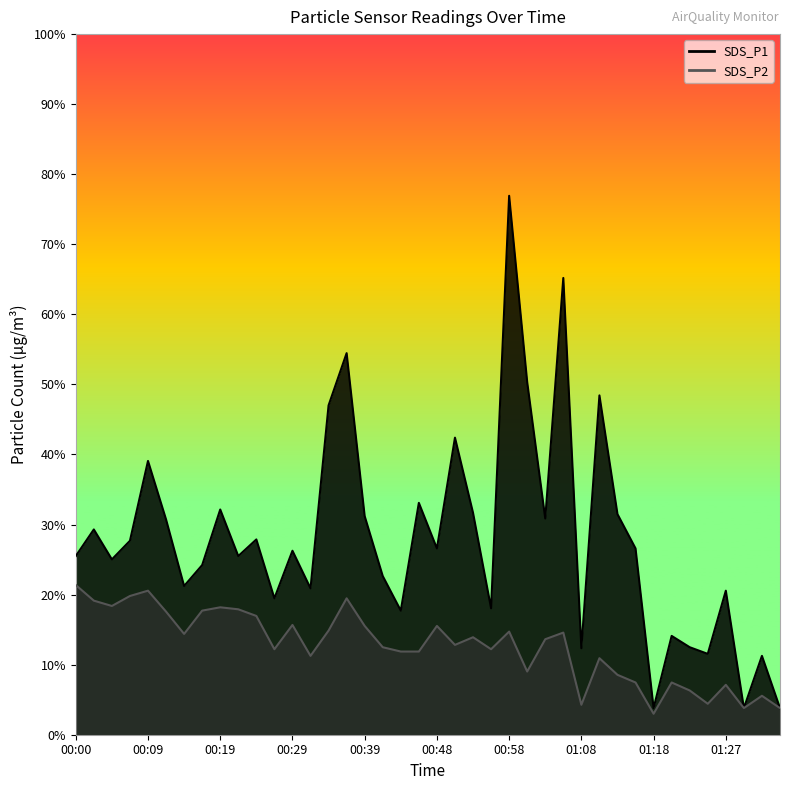

True or false: SDS_P1 and SDS_P2 cross at least once.

False